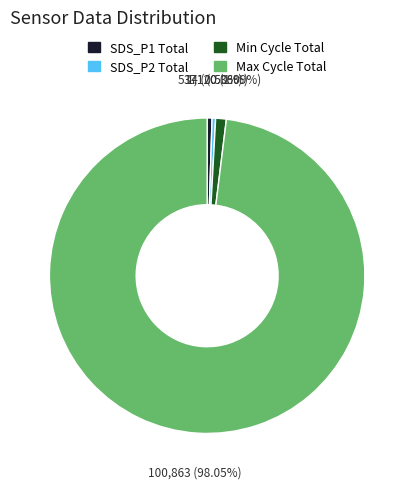

Is there any slice that represents more than half of the pie?

Yes